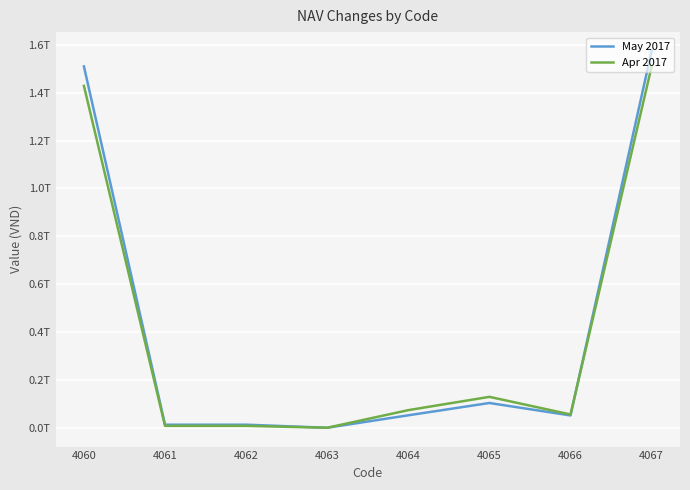

What are all the series names shown in the legend?

May 2017, Apr 2017